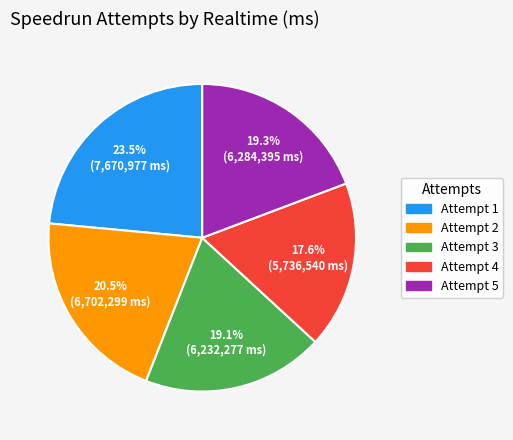

What is the ratio of the value at Attempt 4 to the value at Attempt 1?

0.7